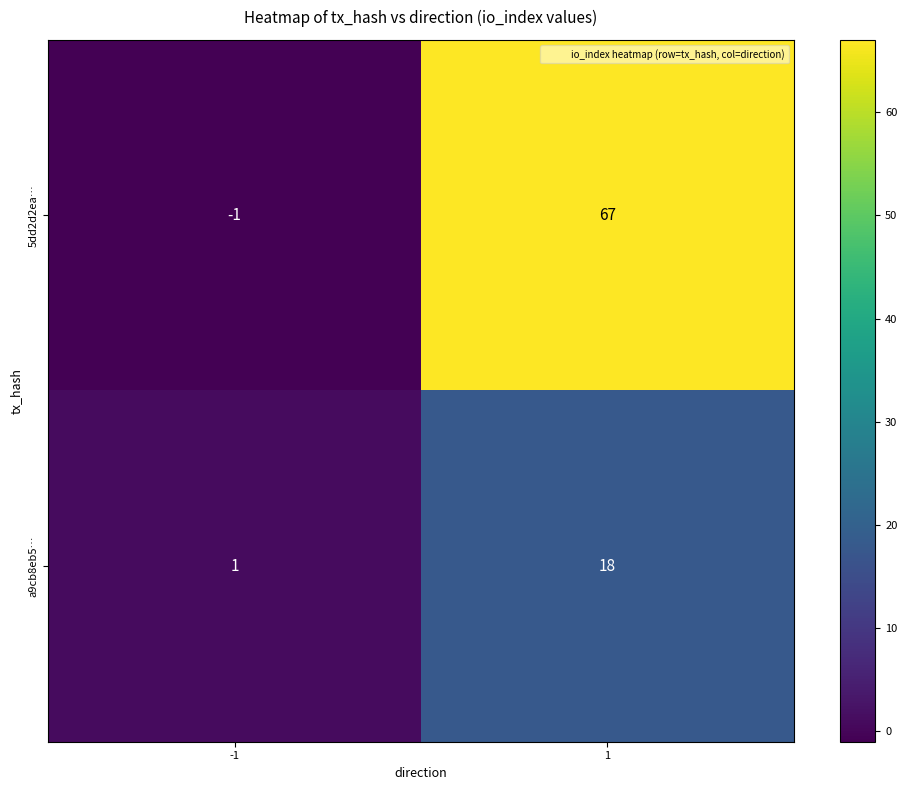

The 5dd2d2ea… series shows -1 at -1. True or false?

True